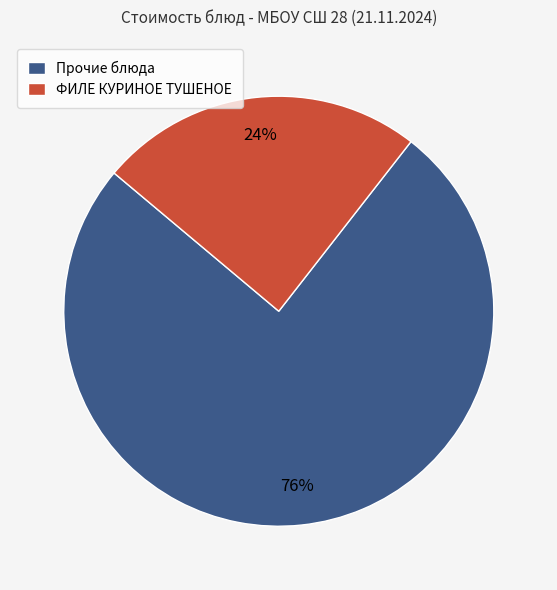

Count the number of slices in the pie.

2